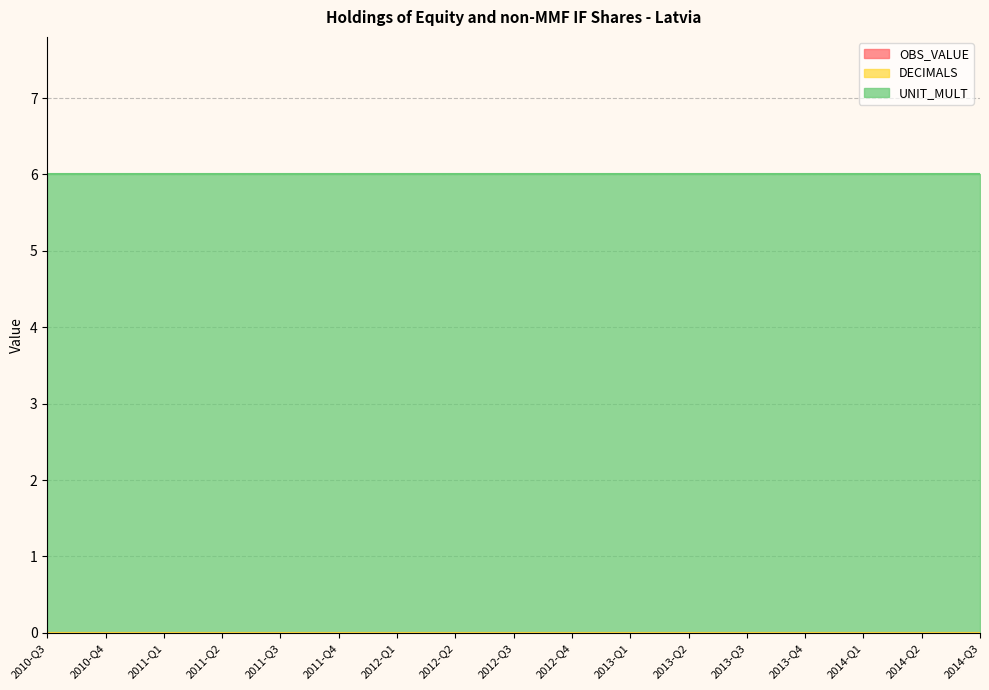

Reading left to right, transcribe all the data shown in this chart.

OBS_VALUE: 0	0	0	0	0	0	0	0	0	0	0	0	0	0	0	0	0
DECIMALS: 0	0	0	0	0	0	0	0	0	0	0	0	0	0	0	0	0
UNIT_MULT: 6	6	6	6	6	6	6	6	6	6	6	6	6	6	6	6	6